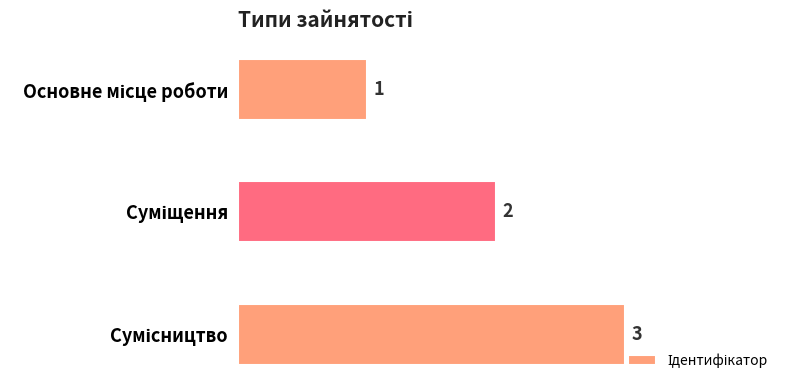

What is the greatest value displayed?

3